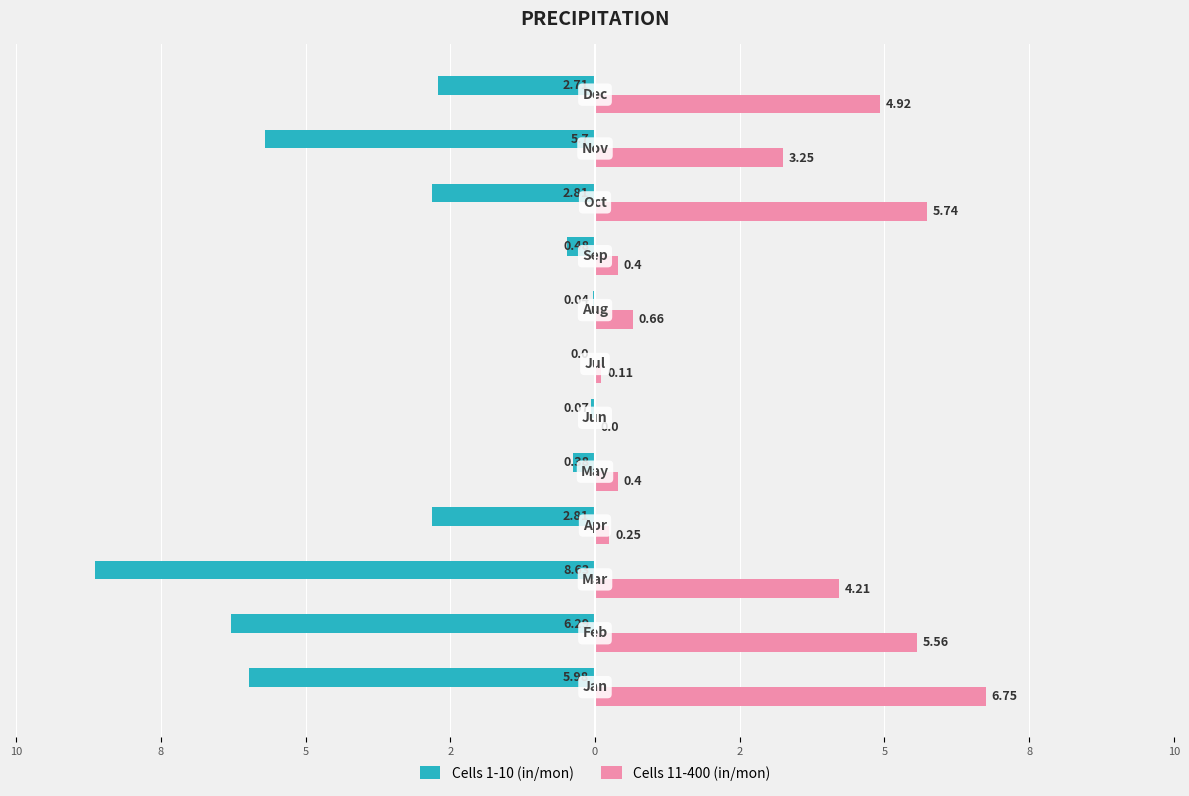

What are all the series names shown in the legend?

Cells 1-10 (in/mon), Cells 11-400 (in/mon)